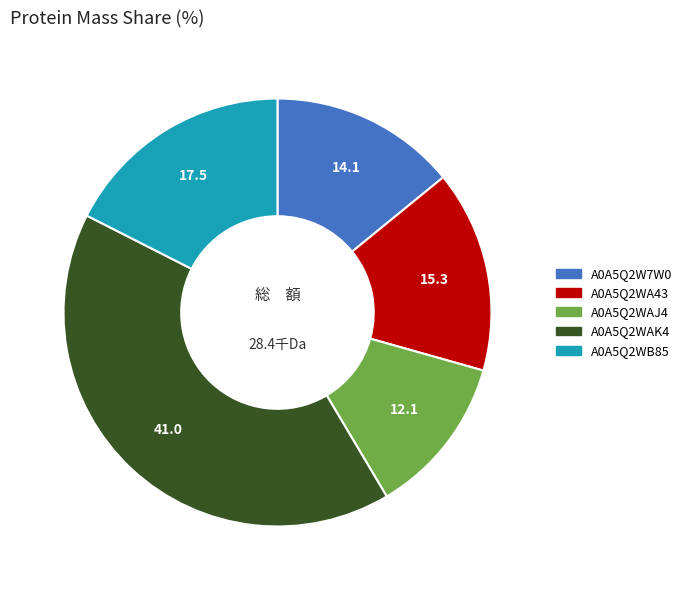

Is it true that A0A5Q2W7W0 is 23% of the pie?

False